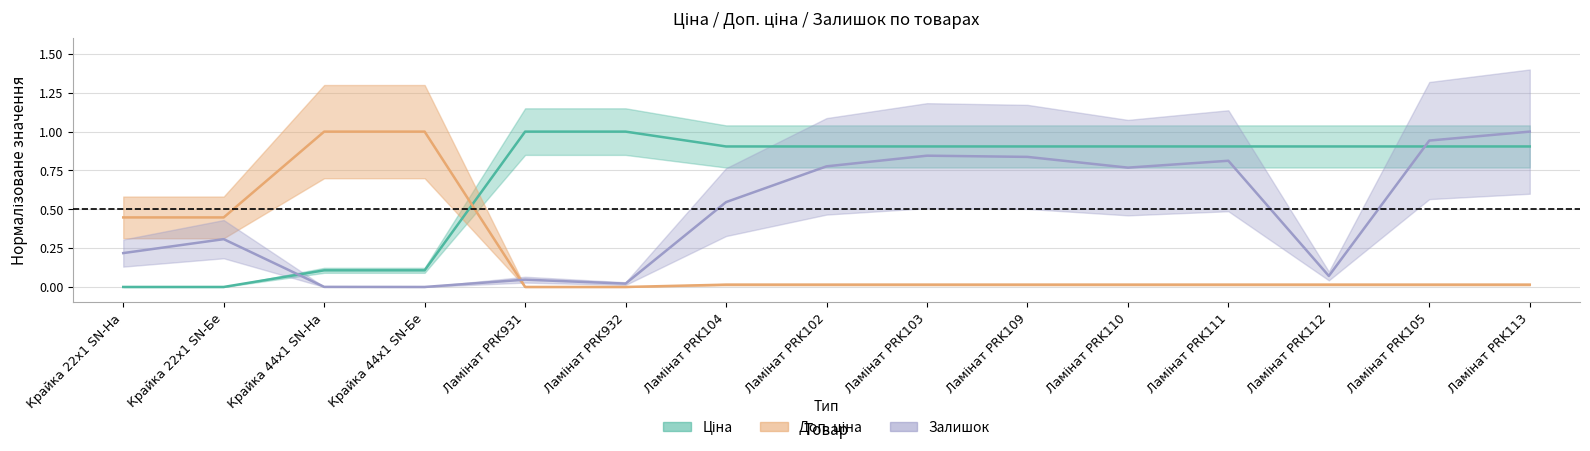

What are all the series names shown in the legend?

Ціна, Доп. ціна, Залишок